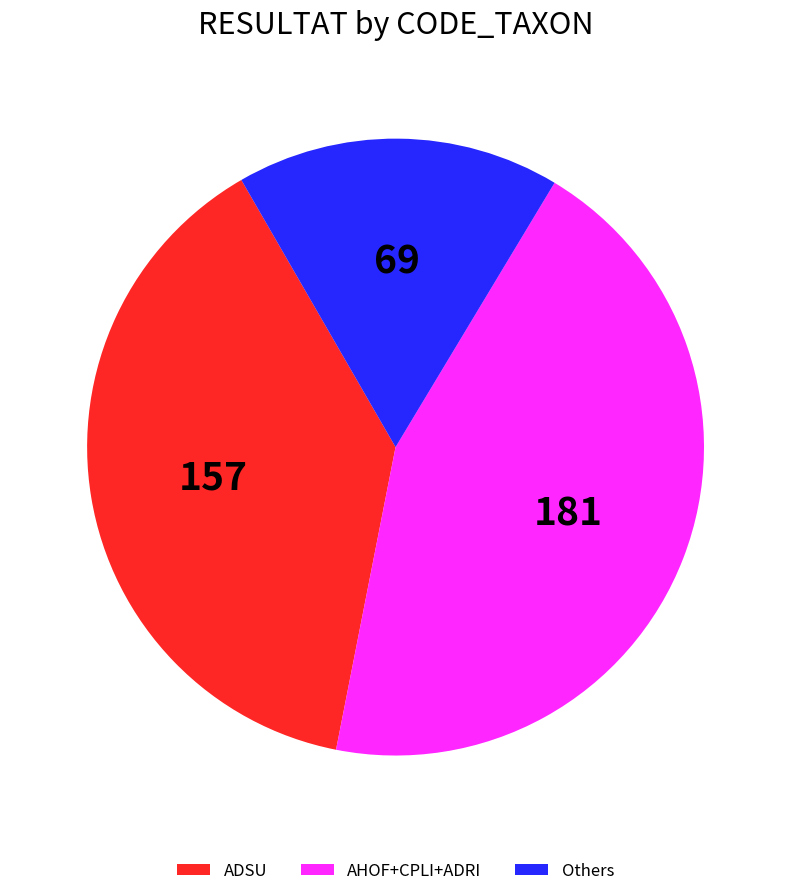

Is there any slice that represents more than half of the pie?

No